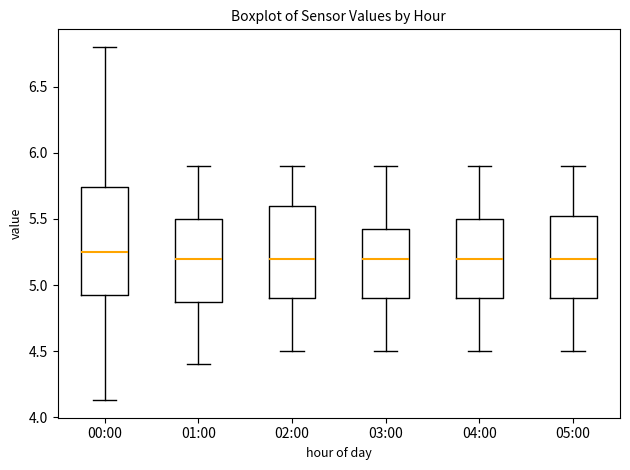

Reading left to right, read every box against the y-axis: the position of its median line, the range the box covers, and the ends of its whiskers. The values are not printed on the chart, so give them approximately, as read against the axis.

00:00: median 5.25, box 4.95 to 5.75, whiskers 4.15 to 6.80
01:00: median 5.20, box 4.90 to 5.50, whiskers 4.40 to 5.90
02:00: median 5.20, box 4.90 to 5.60, whiskers 4.50 to 5.90
03:00: median 5.20, box 4.90 to 5.45, whiskers 4.50 to 5.90
04:00: median 5.20, box 4.90 to 5.50, whiskers 4.50 to 5.90
05:00: median 5.20, box 4.90 to 5.55, whiskers 4.50 to 5.90